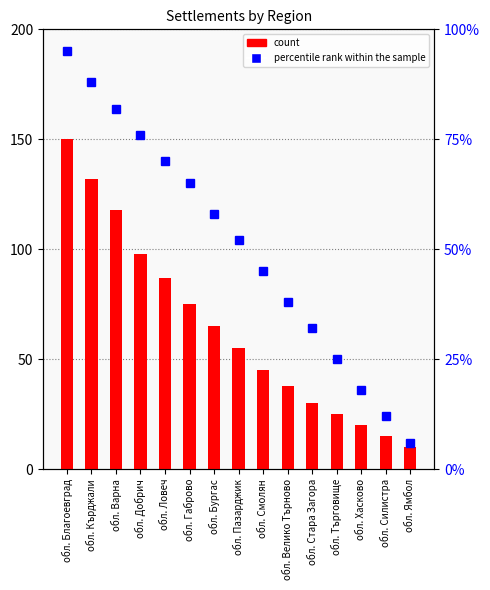

True or false: count has a value of 87 at обл. Ловеч.

True